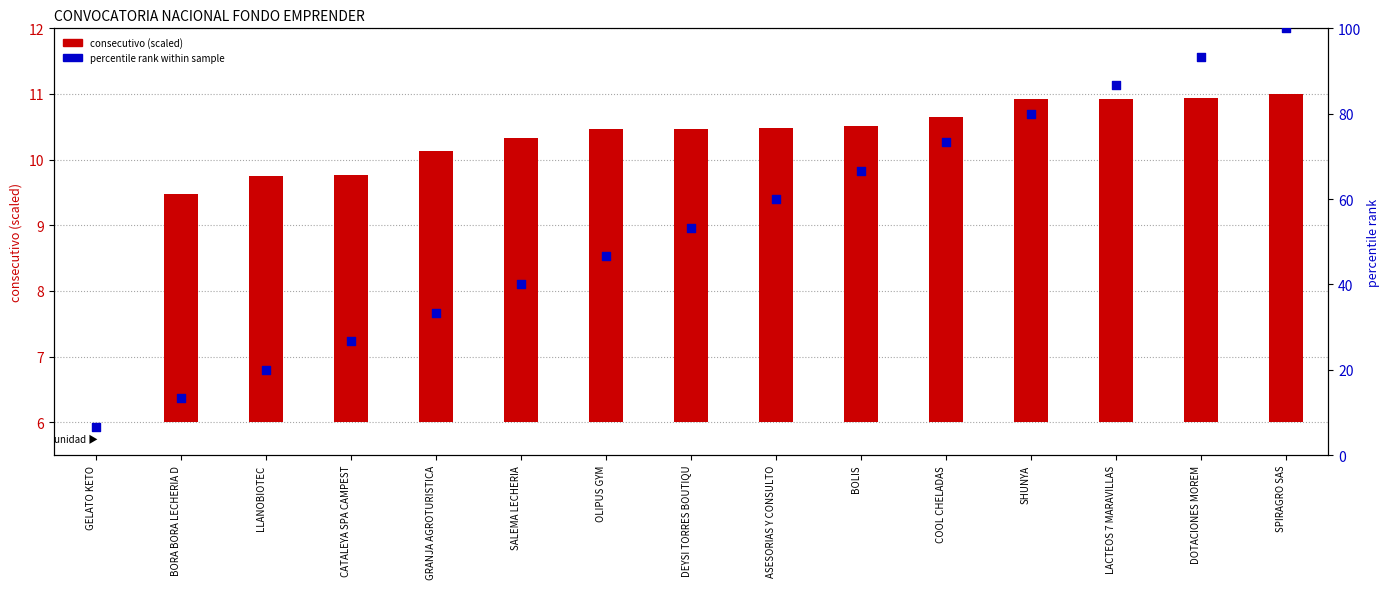

Which series reaches the maximum Y coordinate?

percentile rank within sample